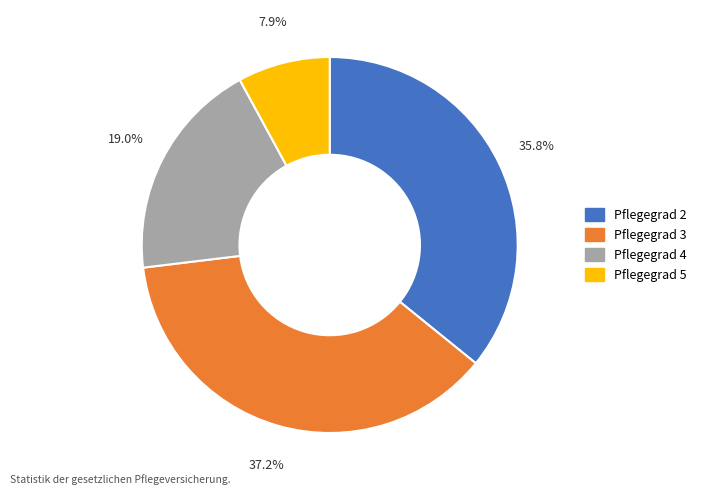

To the nearest percent, what portion does Pflegegrad 4 represent?

19%